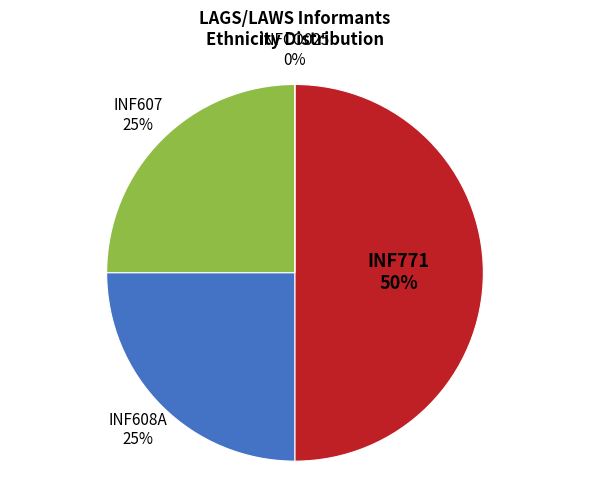

How many segments does this pie chart have?

4